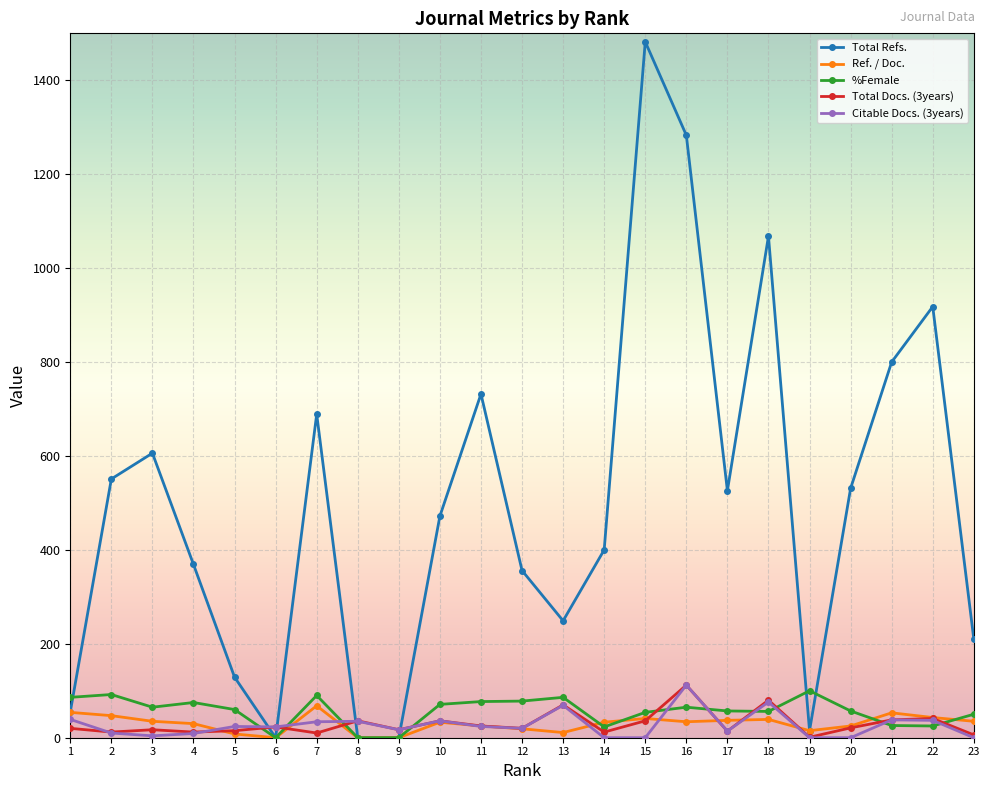

What is the total value across all series at 8?

71